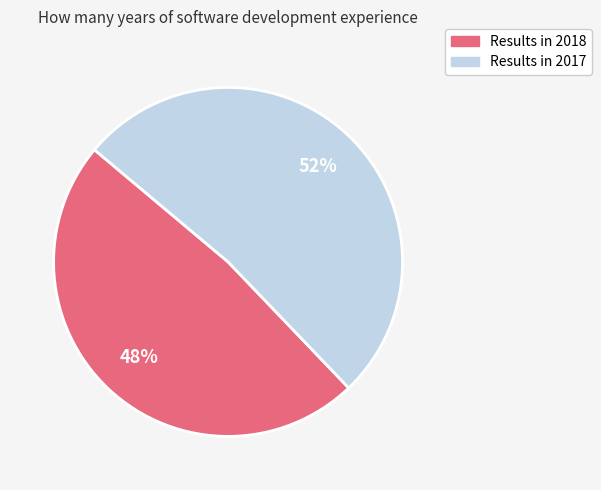

Which has a higher value, Results in 2017 or Results in 2018?

Results in 2017